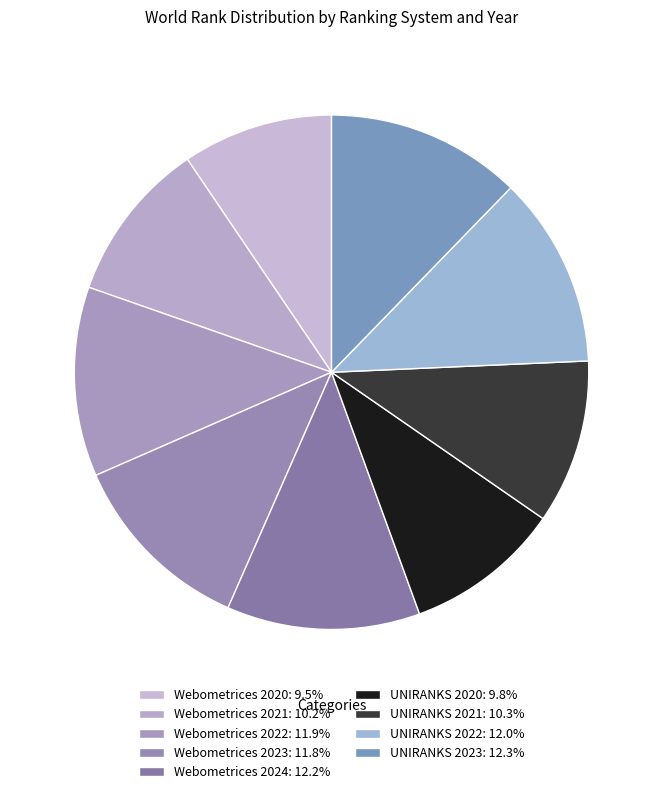

How many segments does this pie chart have?

9